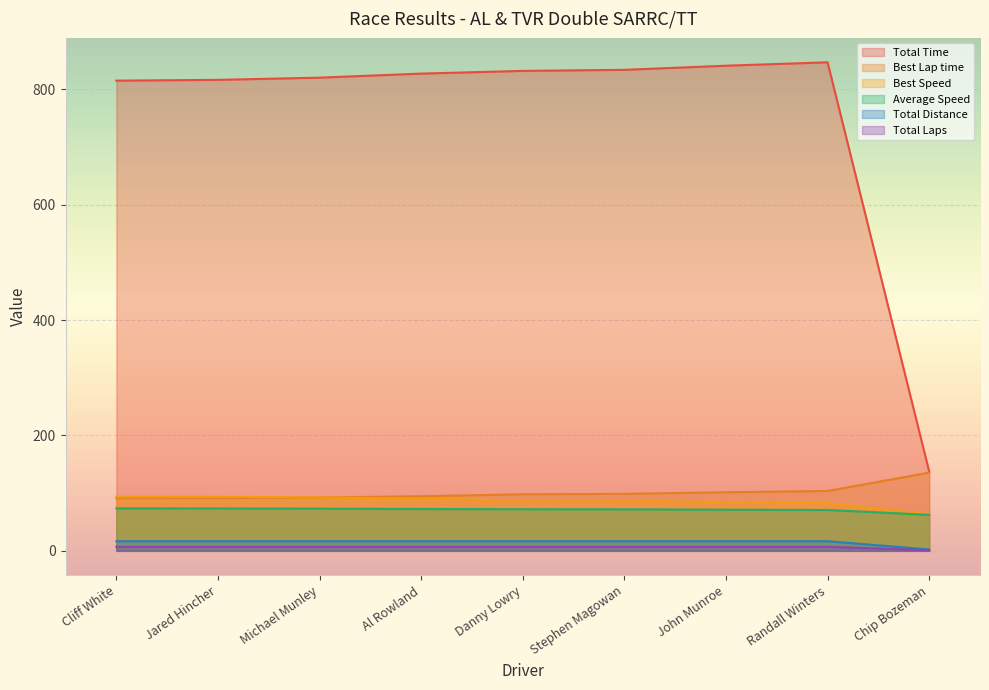

Does the chart display data point markers on the line(s)?

No